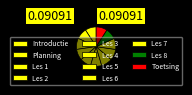

What percentage do Introductie and Planning together represent?

18.2%